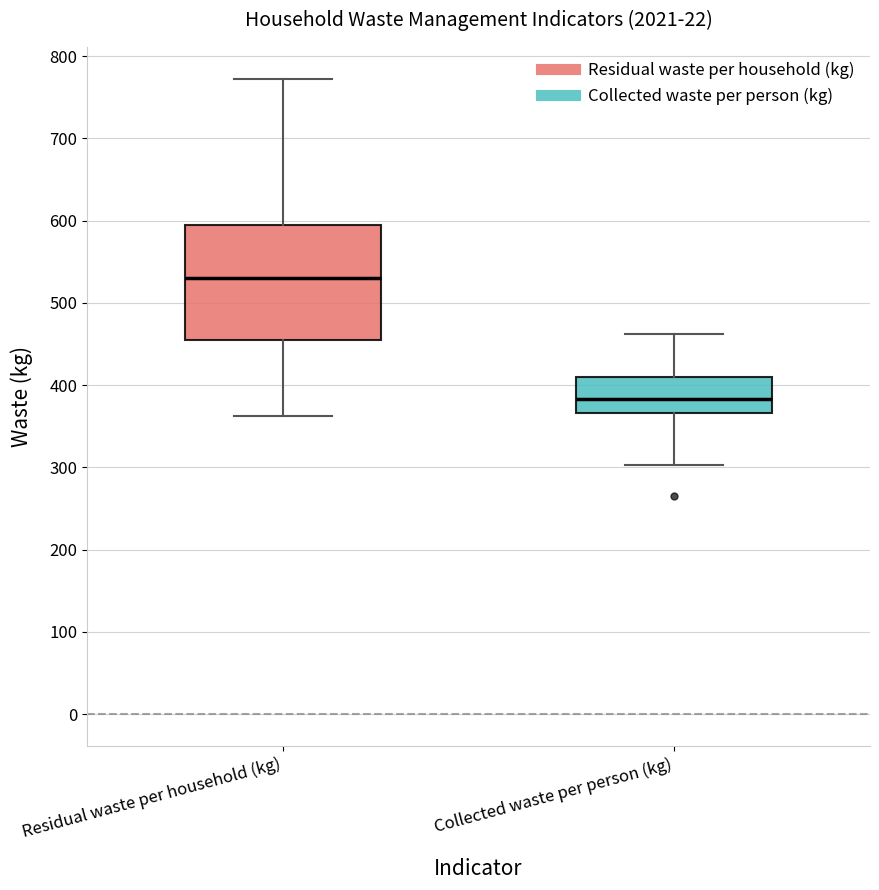

Reading left to right, transcribe this box plot: for each box, give where its median line is, the range the box spans, and where its two whiskers end, as read against the y-axis. The values are not printed on the chart, so give them approximately, as read against the axis.

Residual waste per household (kg): median 530, box 450 to 600, whiskers 360 to 770
Collected waste per person (kg): median 380, box 370 to 410, whiskers 300 to 460